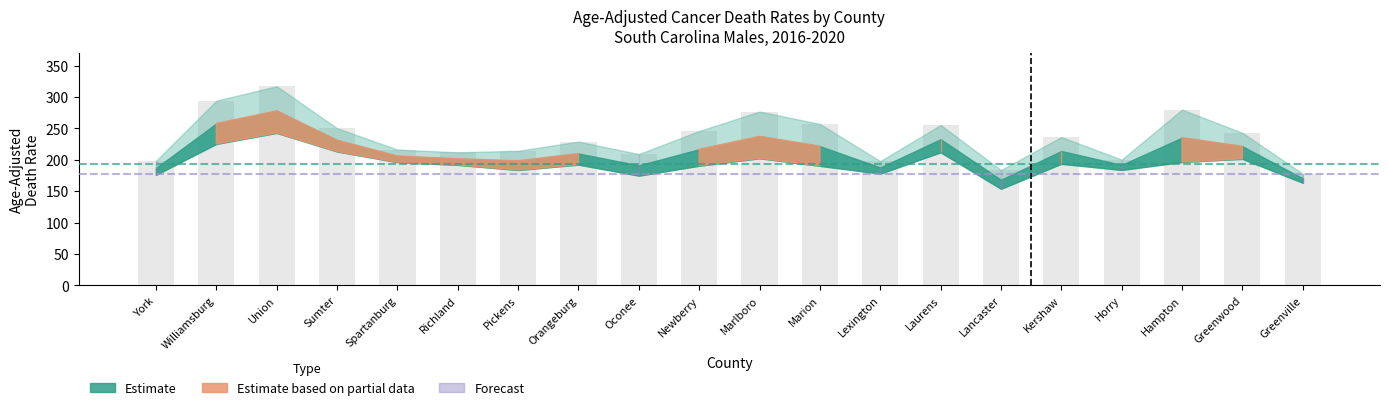

What is the difference between the values at Greenwood and Pickens?

28.7